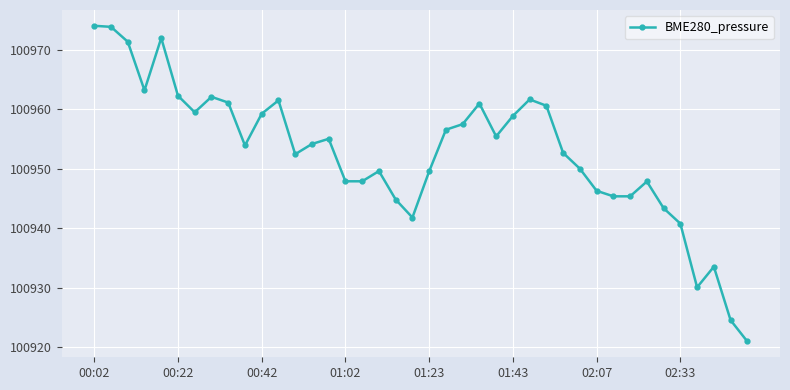

What is the value of the 10th point from the left?

100953.9